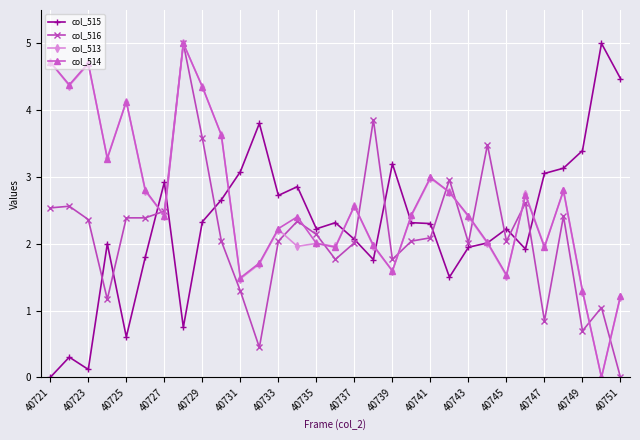

What is the value of the col_516 point at the 25th from the left?

2.0